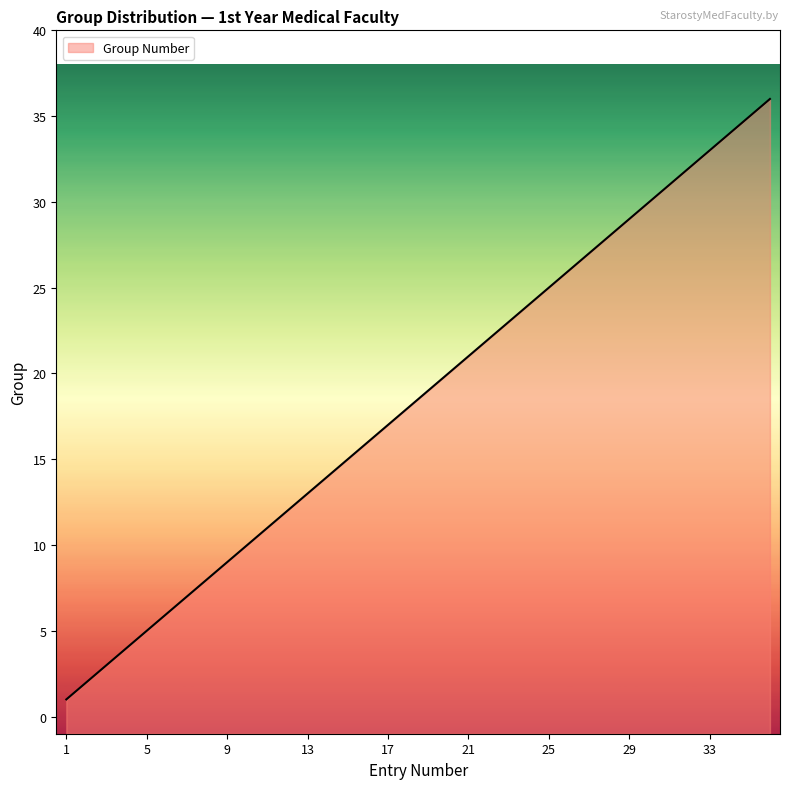

Between 19 and 17, which is larger?

19